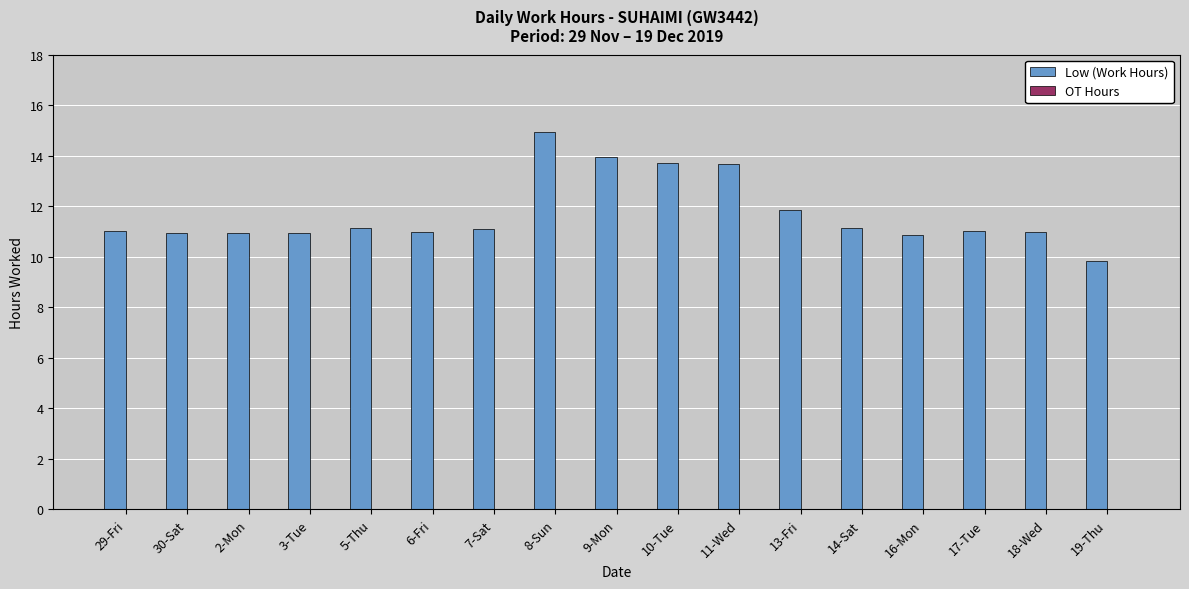

At which category does the chart reach its minimum across all series?

19-Thu